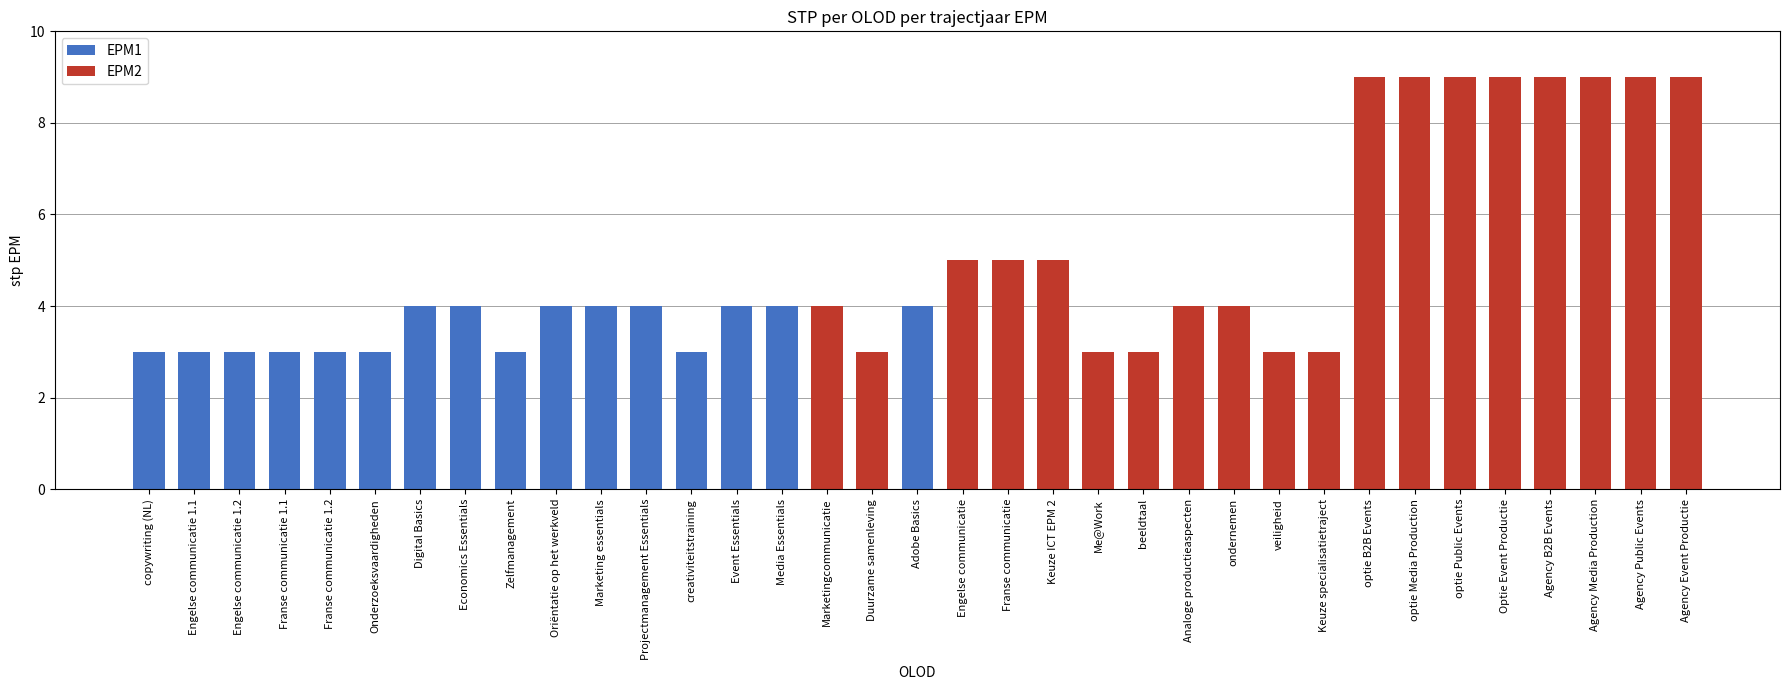

What is the difference between the values at Analoge productieaspecten and Optie Event Productie?

5